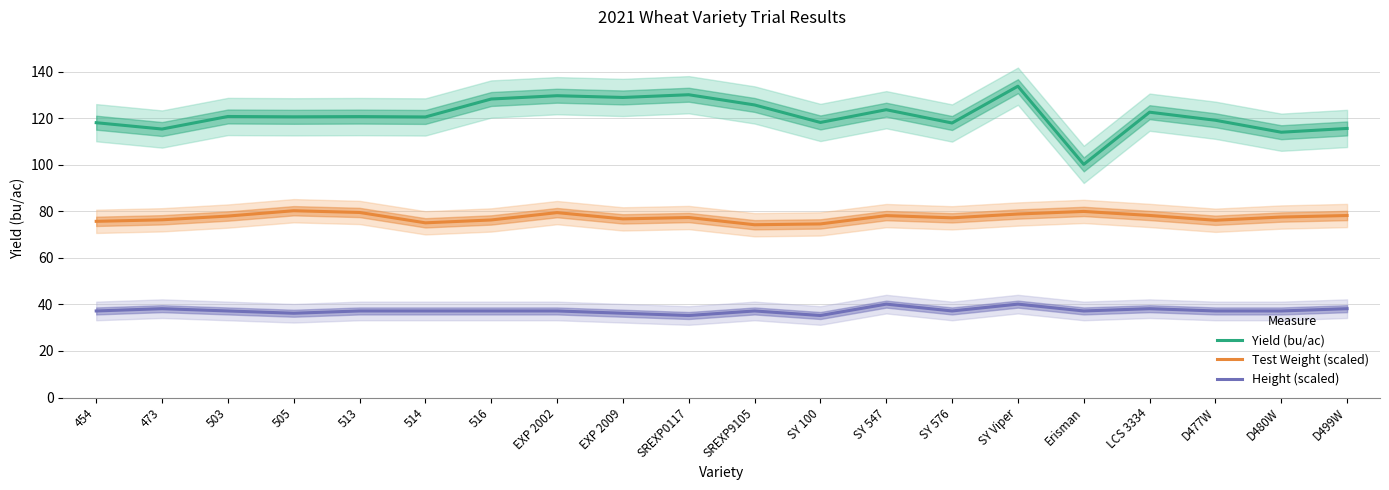

Which series has the largest total across all categories?

Yield (bu/ac)